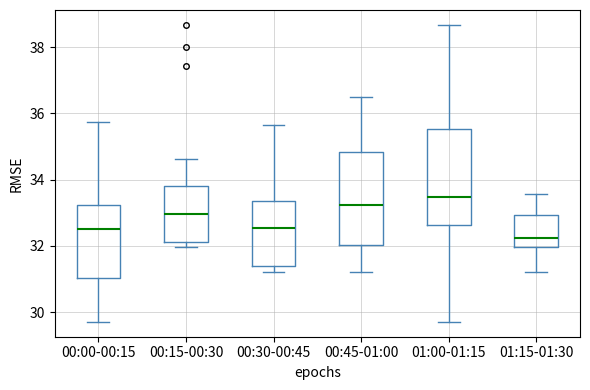

Where is the lower edge of the box for 00:15-00:30 on the y-axis? The values are not printed on the chart, so give them approximately, as read against the axis.

32.2